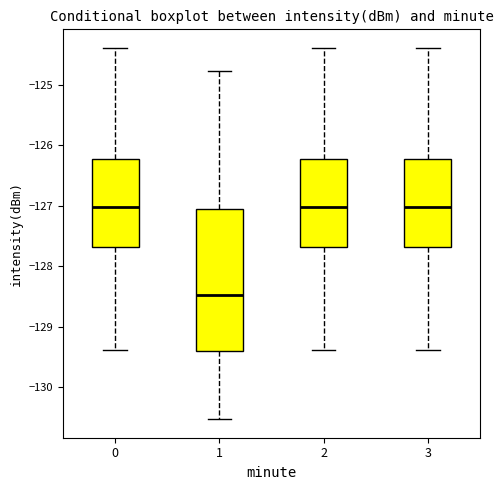

Reading left to right, read every box against the y-axis: the position of its median line, the range the box covers, and the ends of its whiskers. The values are not printed on the chart, so give them approximately, as read against the axis.

0: median -127.0, box -127.7 to -126.2, whiskers -129.4 to -124.4
1: median -128.5, box -129.4 to -127.1, whiskers -130.5 to -124.8
2: median -127.0, box -127.7 to -126.2, whiskers -129.4 to -124.4
3: median -127.0, box -127.7 to -126.2, whiskers -129.4 to -124.4